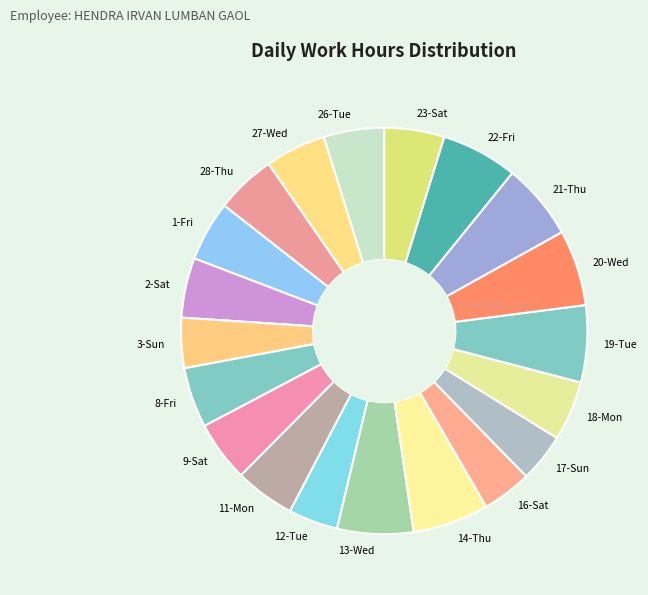

How many segments does this pie chart have?

20